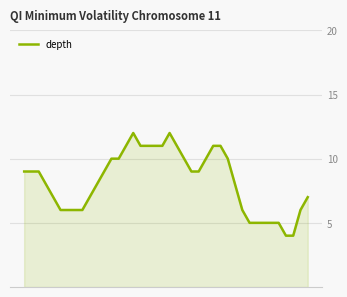

What is the smallest value displayed?

4